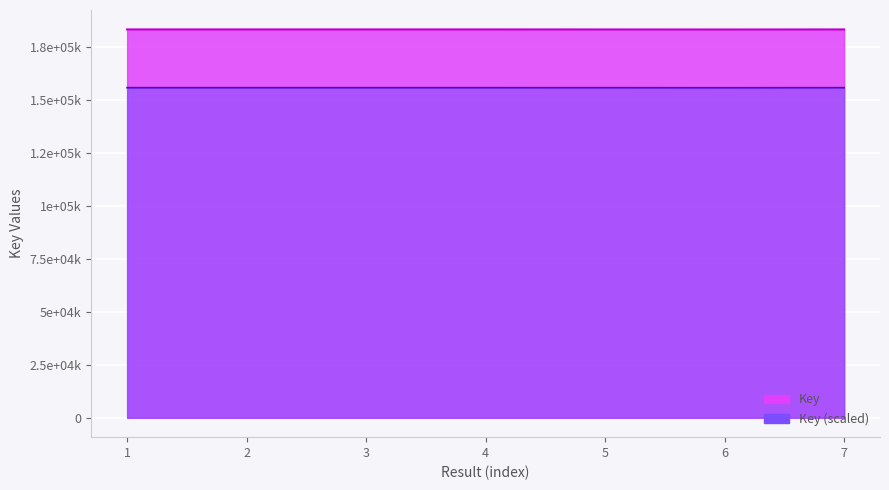

What is the sum of the values at 1 and 3?

366631098